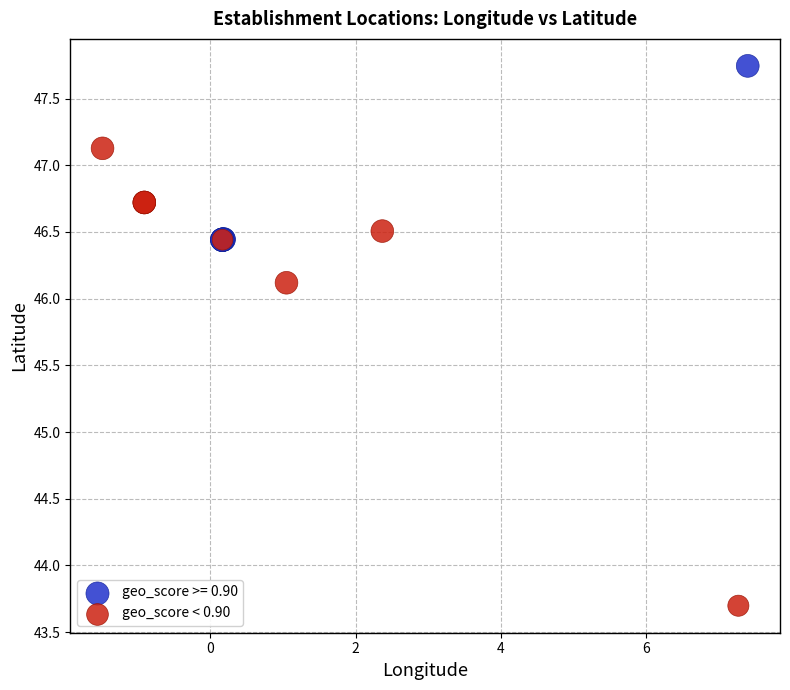

Which series has the widest spread of Y values?

geo_score < 0.90